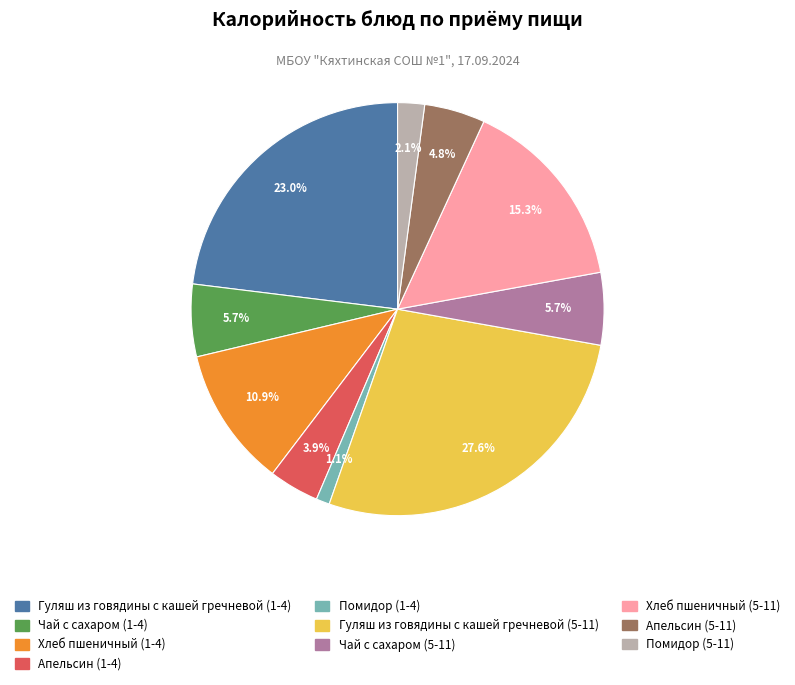

True or false: Чай с сахаром (1-4) accounts for 6% of the total.

True